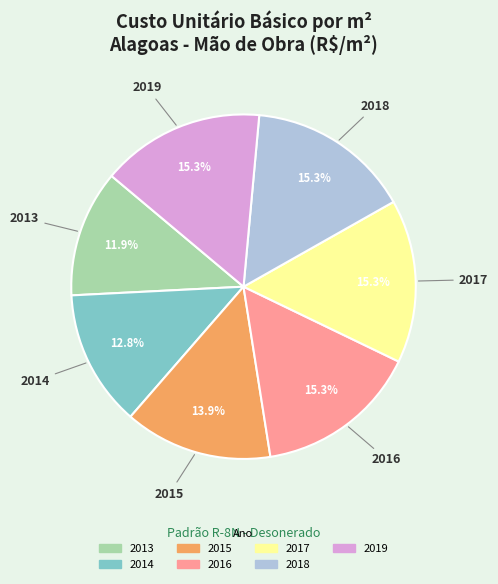

Is it true that 2013 is 6% of the pie?

False